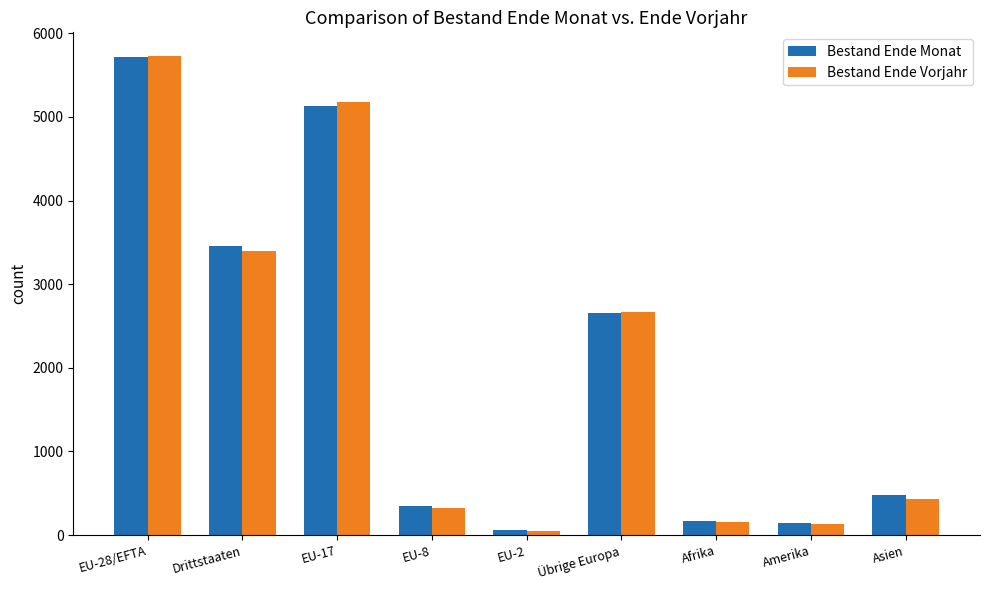

What is the total value across all series at Übrige Europa?

5326